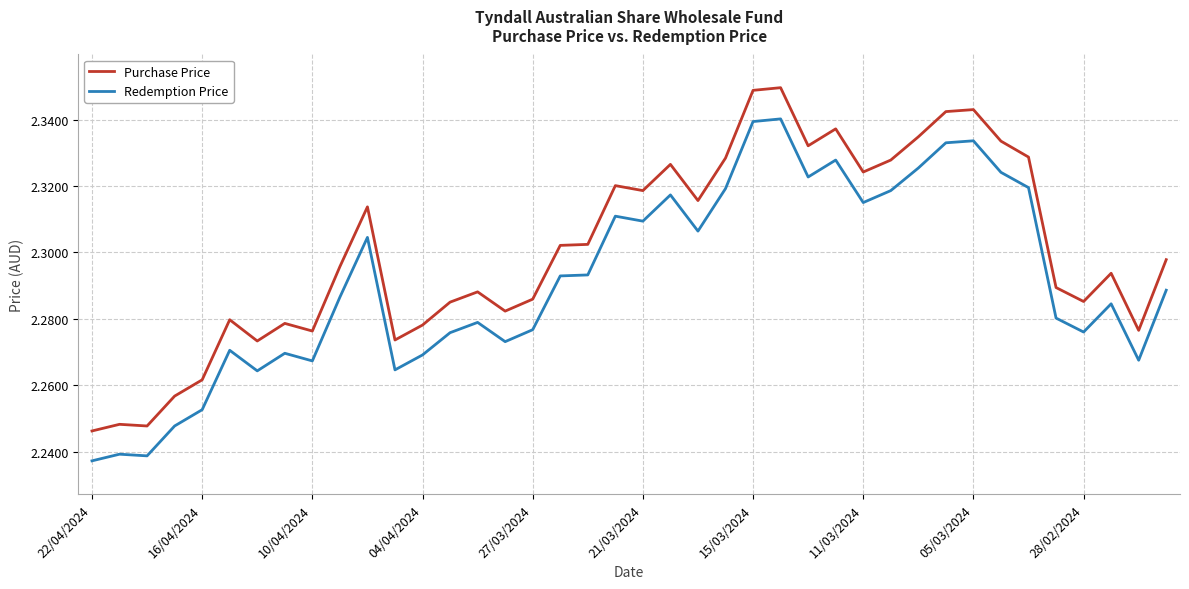

Which series has the largest total across all categories?

Purchase Price